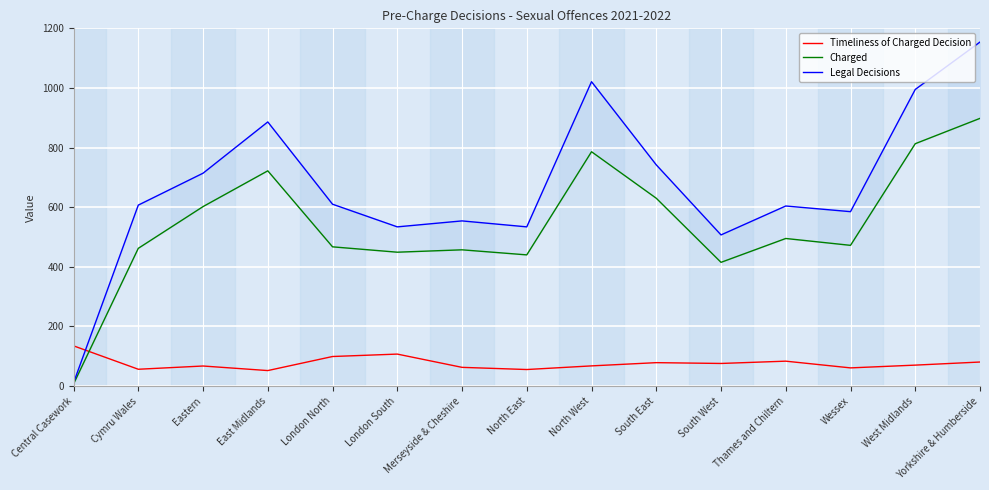

List the series in order of their overall mean, lowest first.

Timeliness of Charged Decision, Charged, Legal Decisions